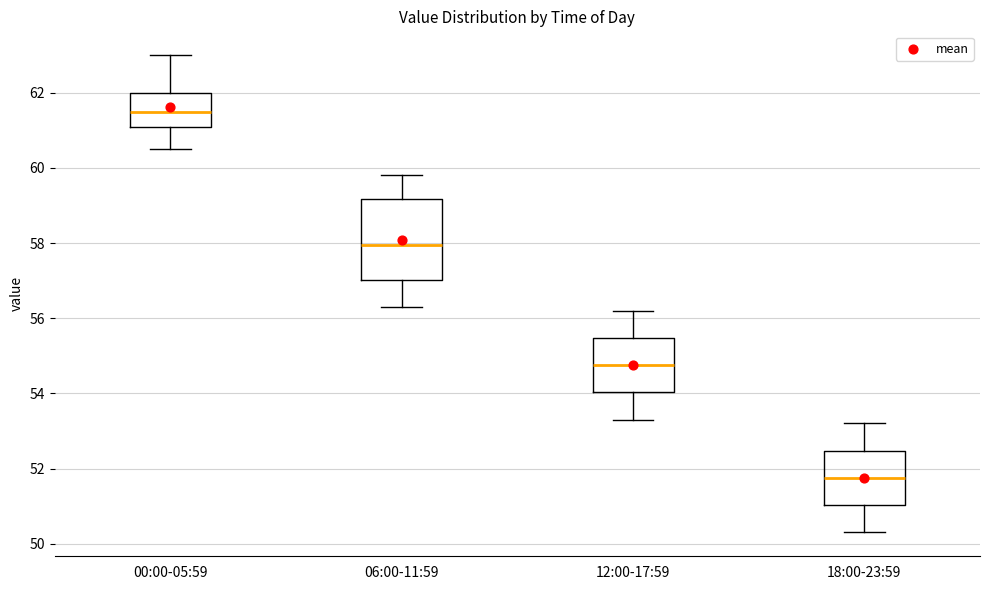

Which box has the lowest median line?

18:00-23:59